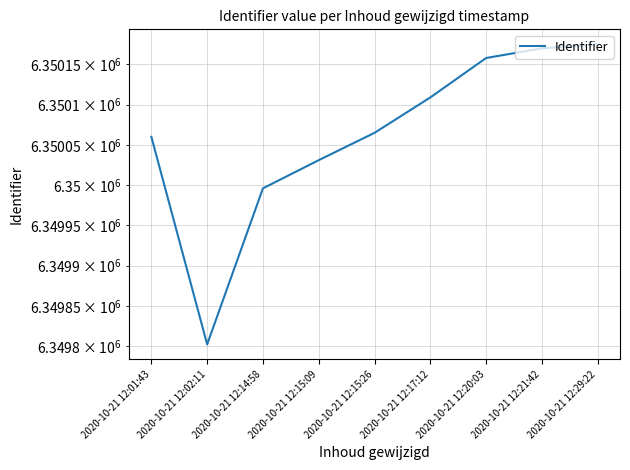

Rank the categories by value from highest to lowest.

2020-10-21 12:29:22, 2020-10-21 12:21:42, 2020-10-21 12:20:03, 2020-10-21 12:17:12, 2020-10-21 12:15:26, 2020-10-21 12:01:43, 2020-10-21 12:15:09, 2020-10-21 12:14:58, 2020-10-21 12:02:11